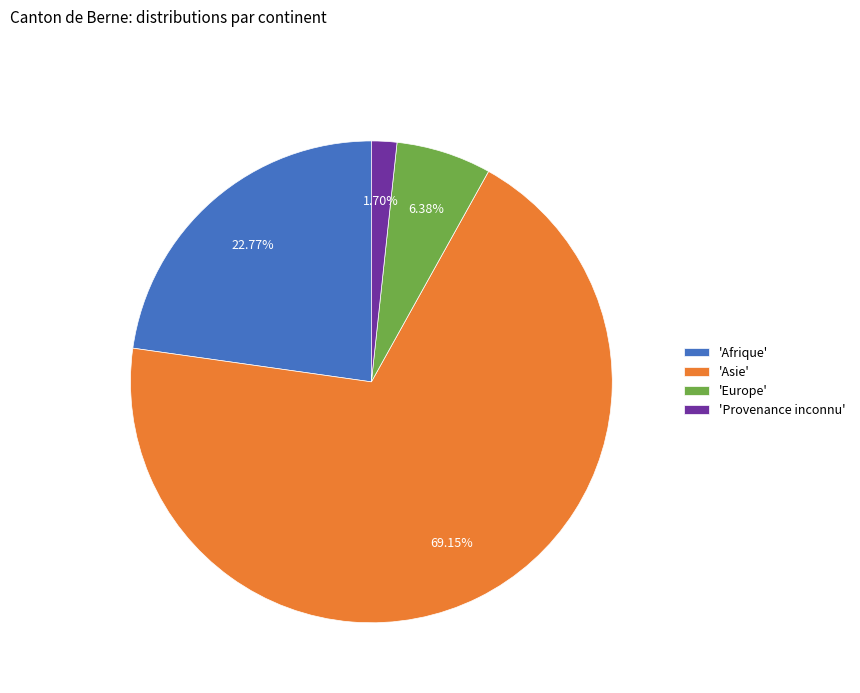

Rank the categories by value from lowest to highest.

'Provenance inconnu', 'Europe', 'Afrique', 'Asie'